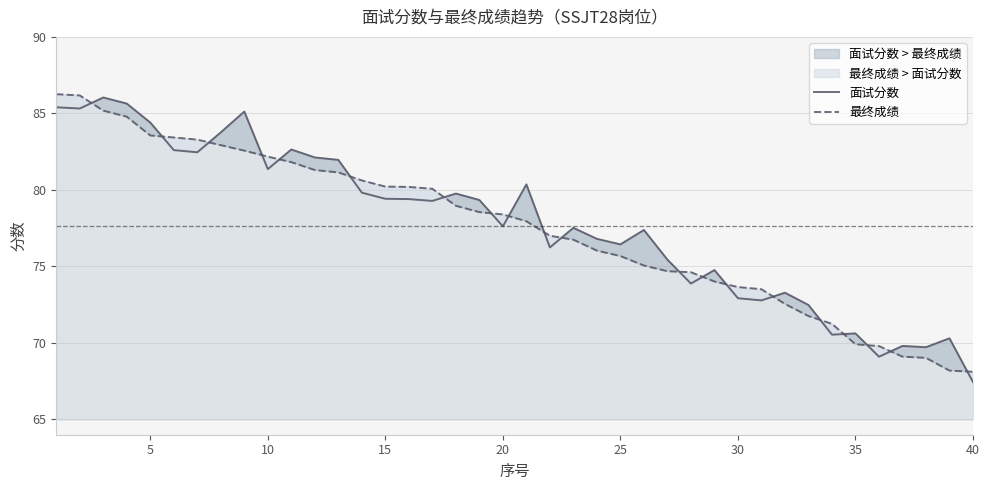

How many times do 面试分数 and 最终成绩 cross each other?

20